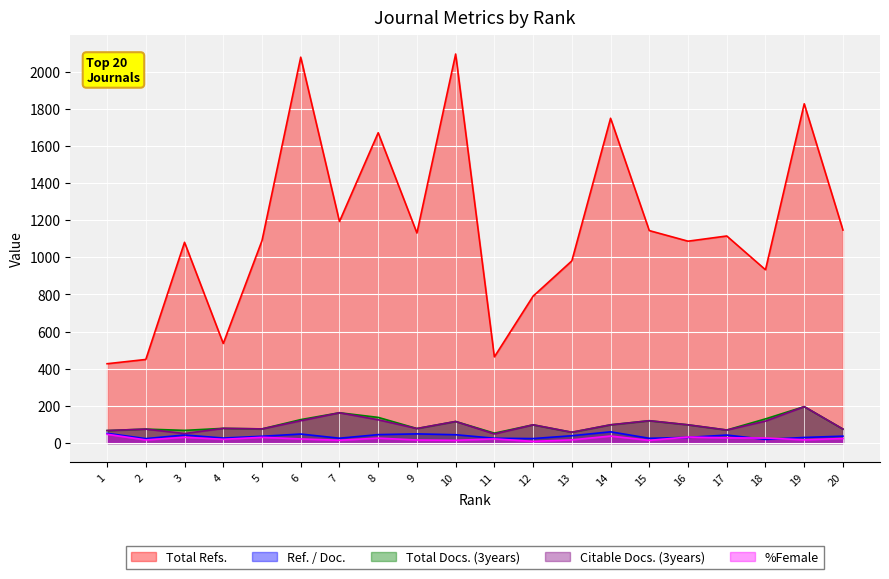

The %Female series shows 17.3 at 19. True or false?

True